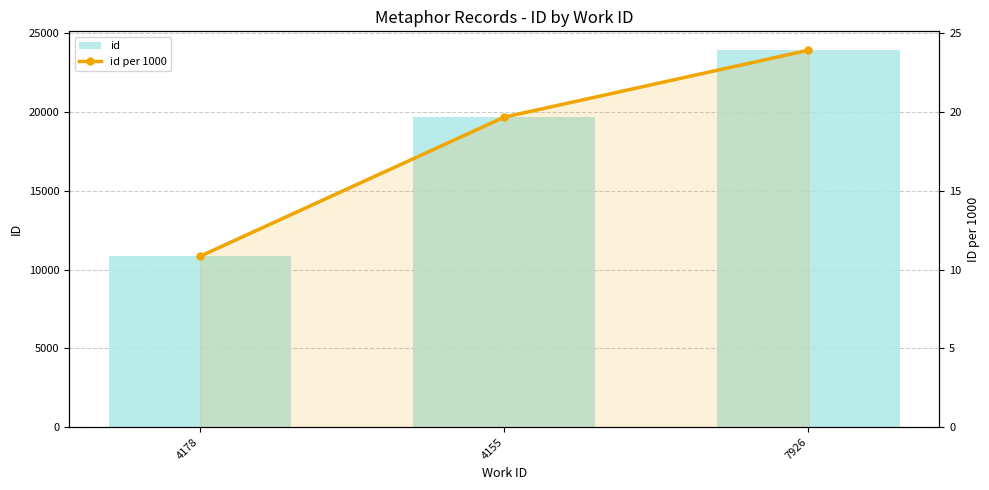

What is the minimum value for id?

10839.0